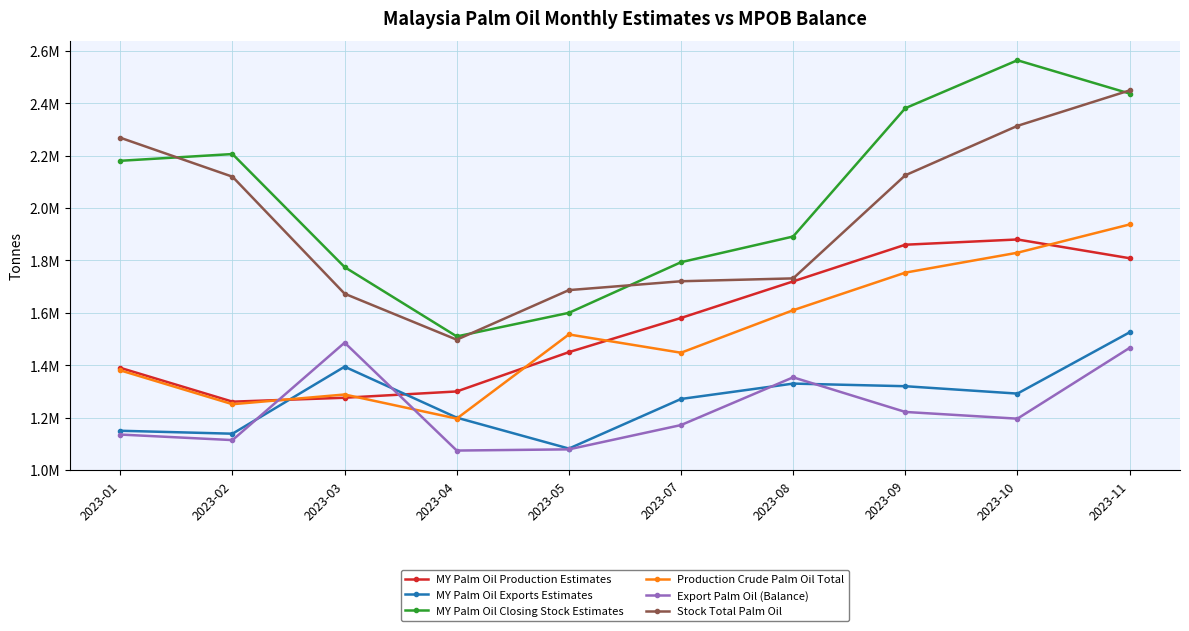

What is the average value of the Production Crude Palm Oil Total series?

1521205